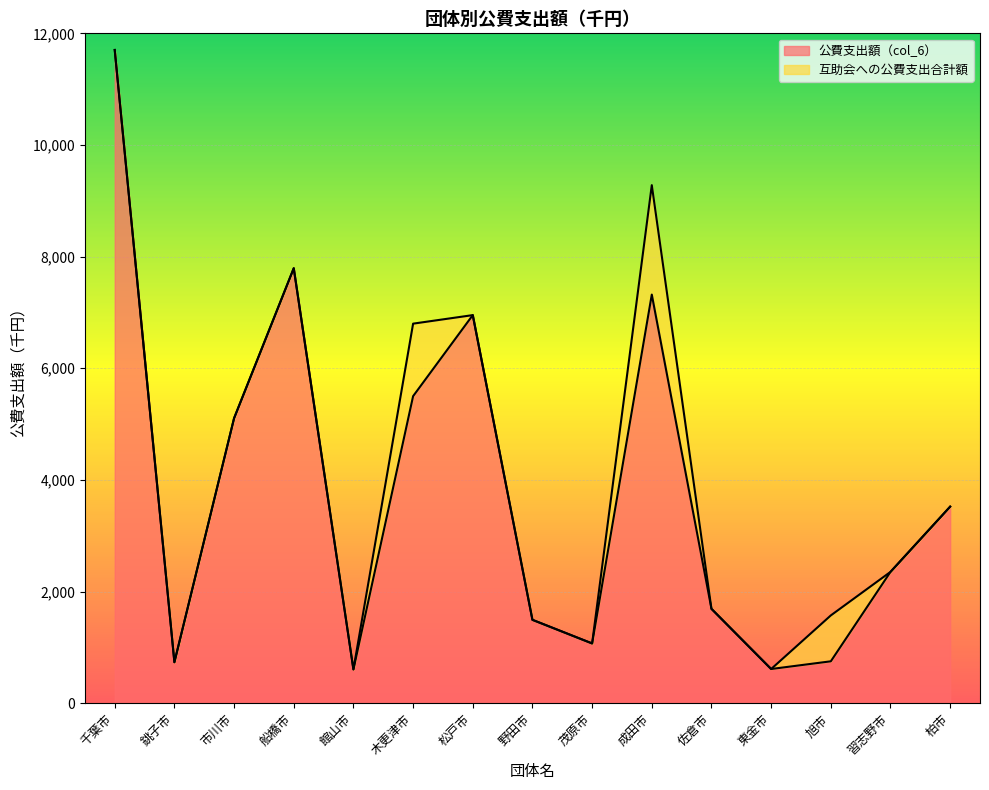

In 互助会への公費支出合計額, how many points are lower than both neighbors (excluding endpoints)?

4